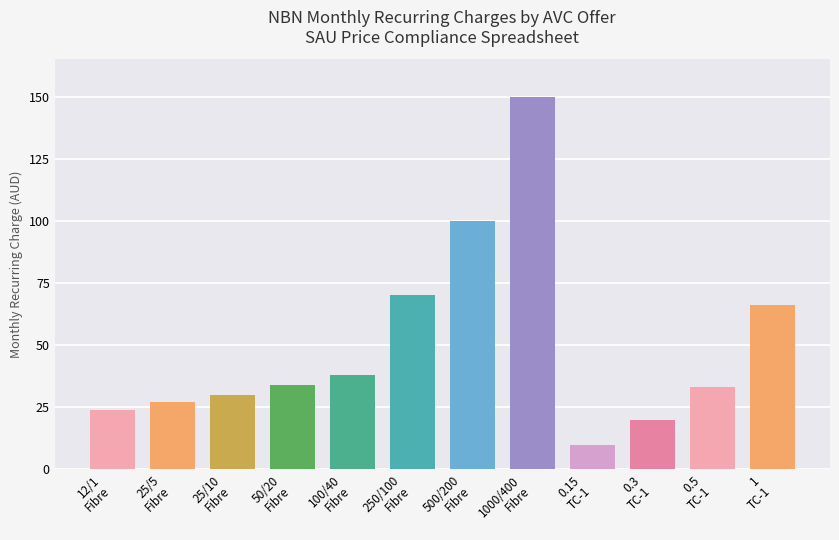

What is the change in value from 0.3
TC-1 to 0.5
TC-1?

+13